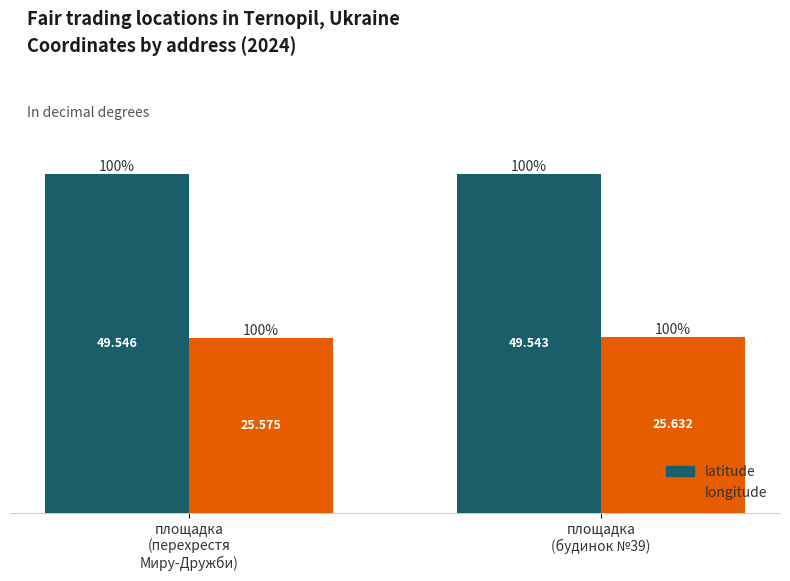

Rank the series by their maximum value, from lowest to highest.

longitude, latitude